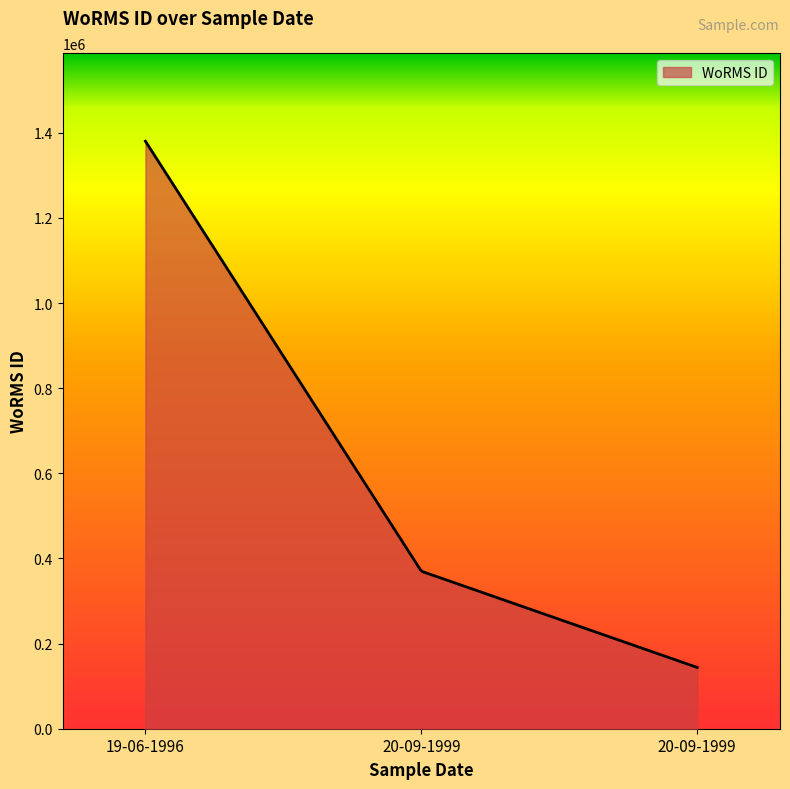

What is the greatest value displayed?

1380402.0